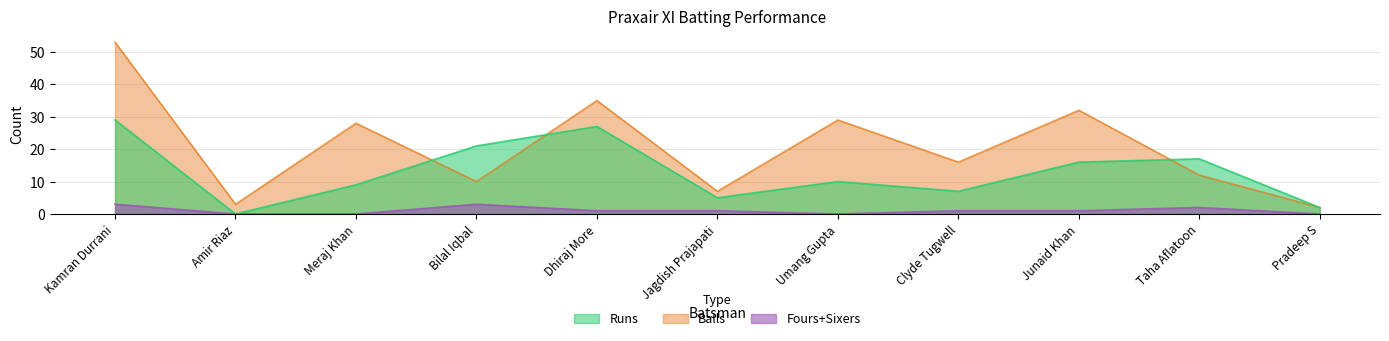

What is the average value of the Fours_Sixers series?

1